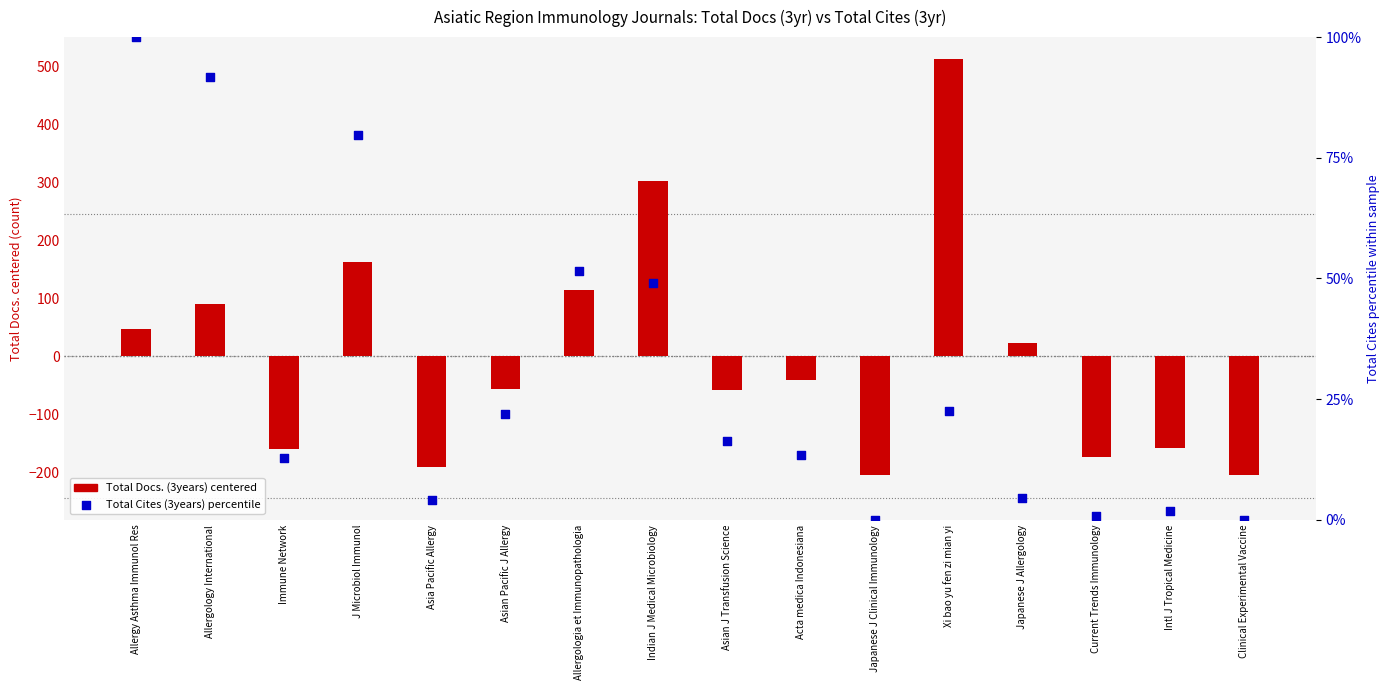

Which series contains the highest Y value?

Total Docs. (3years) (centered)